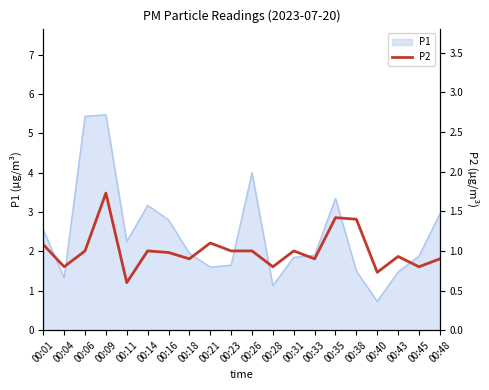

The value of P1 at 00:43 is 2.1. True or false?

False